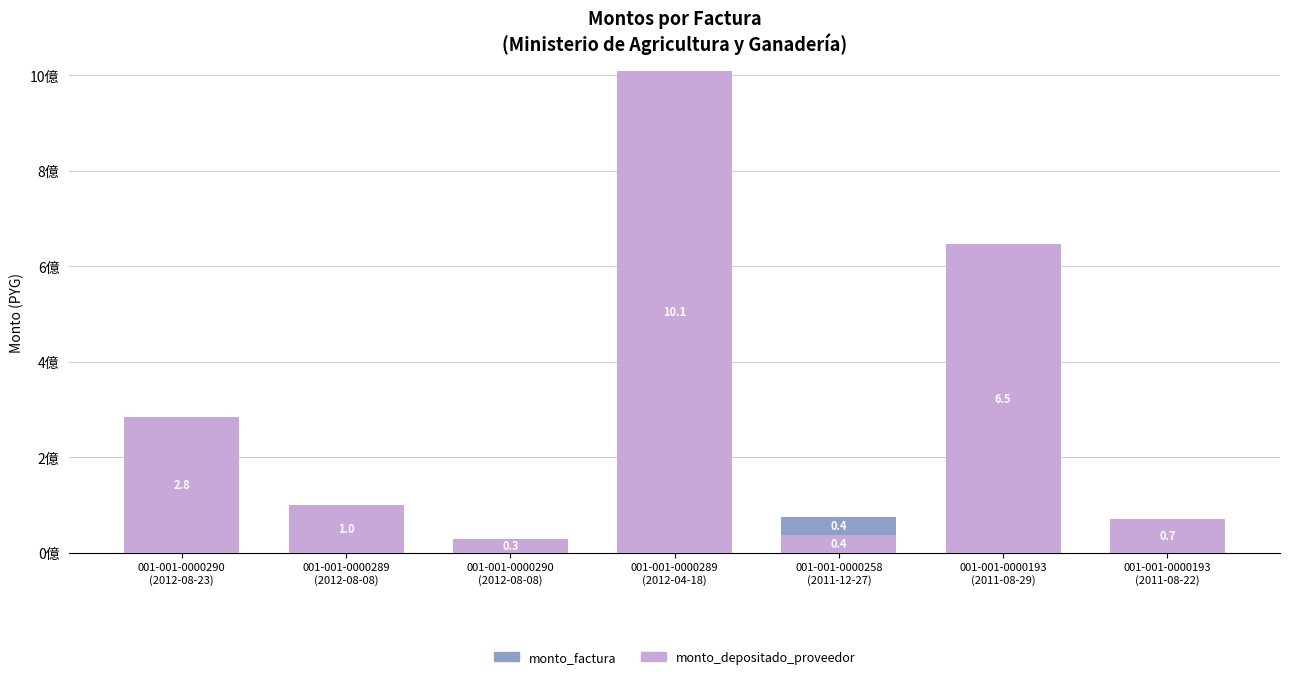

What are all the series names shown in the legend?

monto_factura, monto_depositado_proveedor